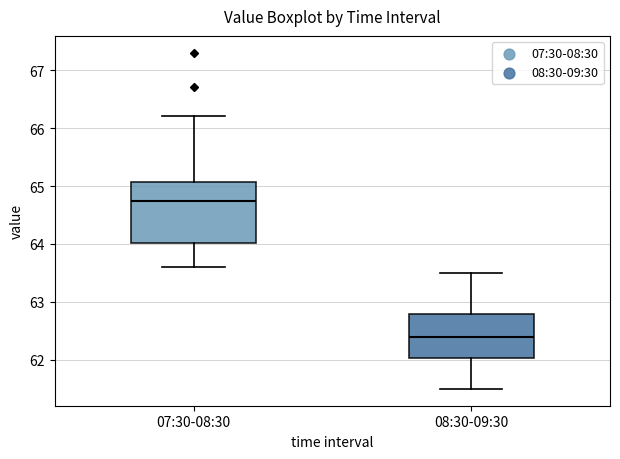

Reading left to right, transcribe this box plot: for each box, give where its median line is, the range the box spans, and where its two whiskers end, as read against the y-axis. The values are not printed on the chart, so give them approximately, as read against the axis.

07:30-08:30: median 64.8, box 64.0 to 65.1, whiskers 63.6 to 66.2
08:30-09:30: median 62.4, box 62.0 to 62.8, whiskers 61.5 to 63.5